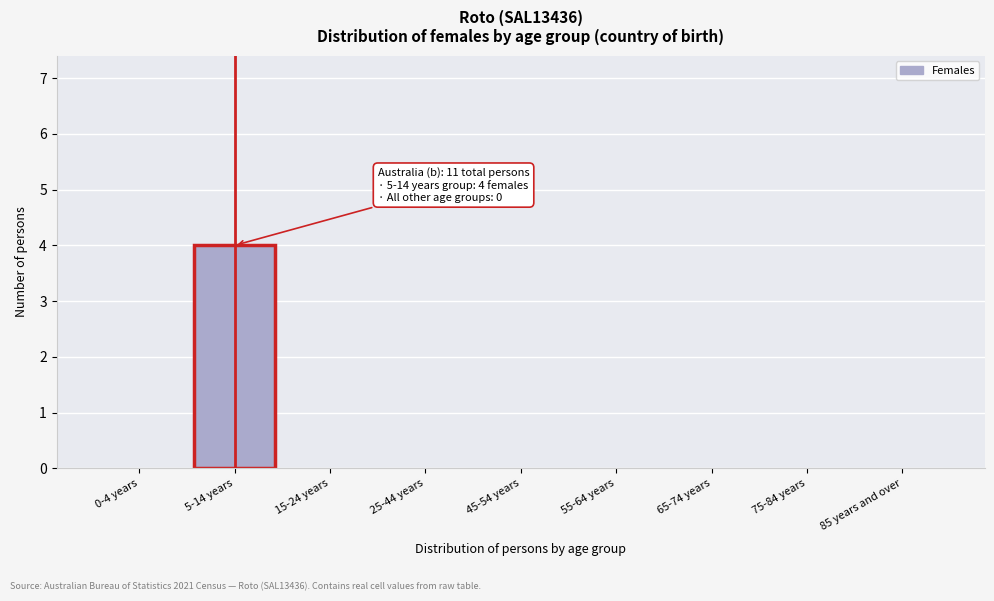

Reading left to right, transcribe all the data shown in this chart.

0-4 years=0	5-14 years=4	15-24 years=0	25-44 years=0	45-54 years=0	55-64 years=0	65-74 years=0	75-84 years=0	85 years and over=0